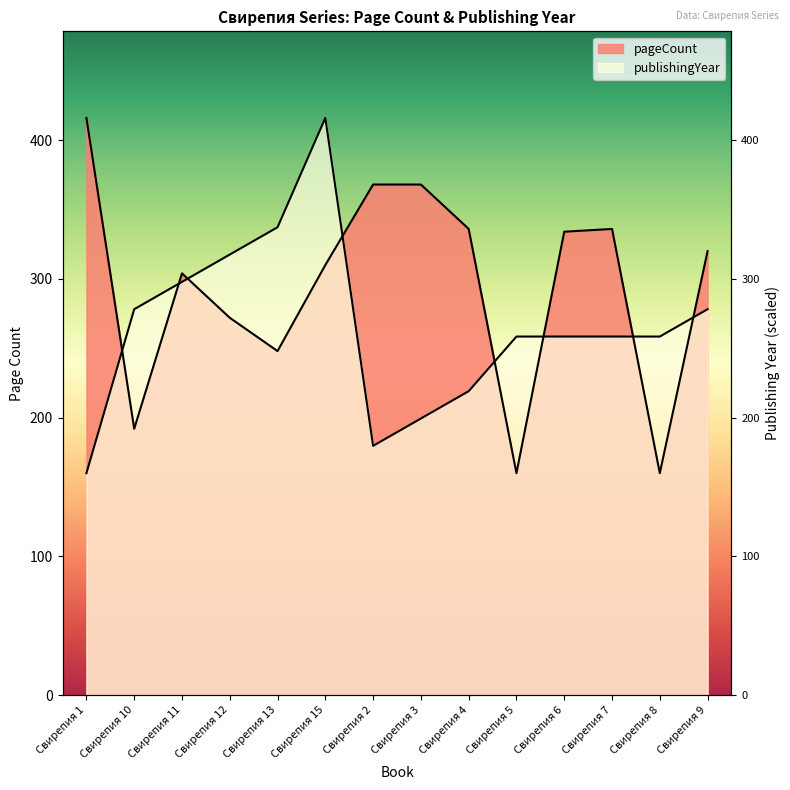

At which category is the sum across all series the highest?

Свирепия 15